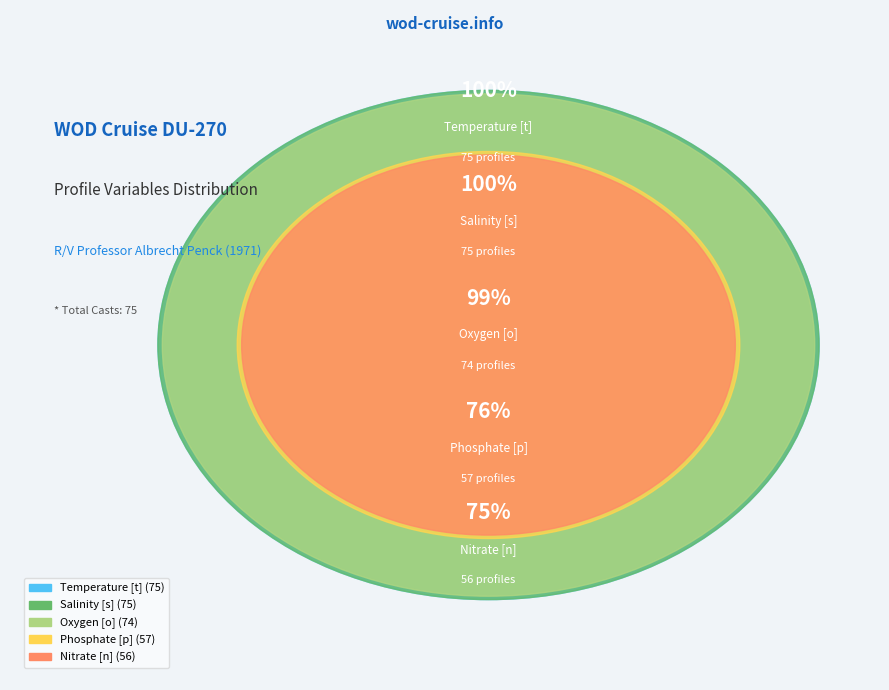

Approximately how many times larger is the value at Salinity [s] compared to Phosphate [p]?

1.3